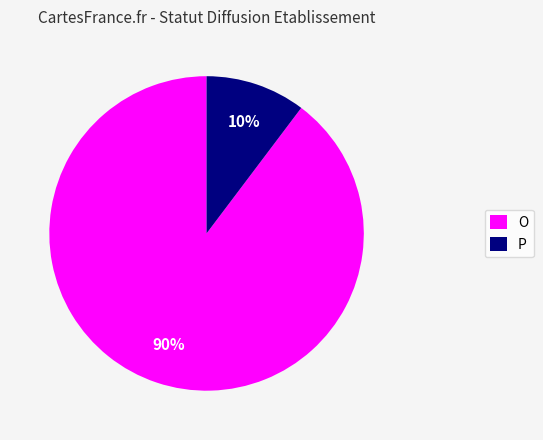

What is the largest slice in the pie chart?

O